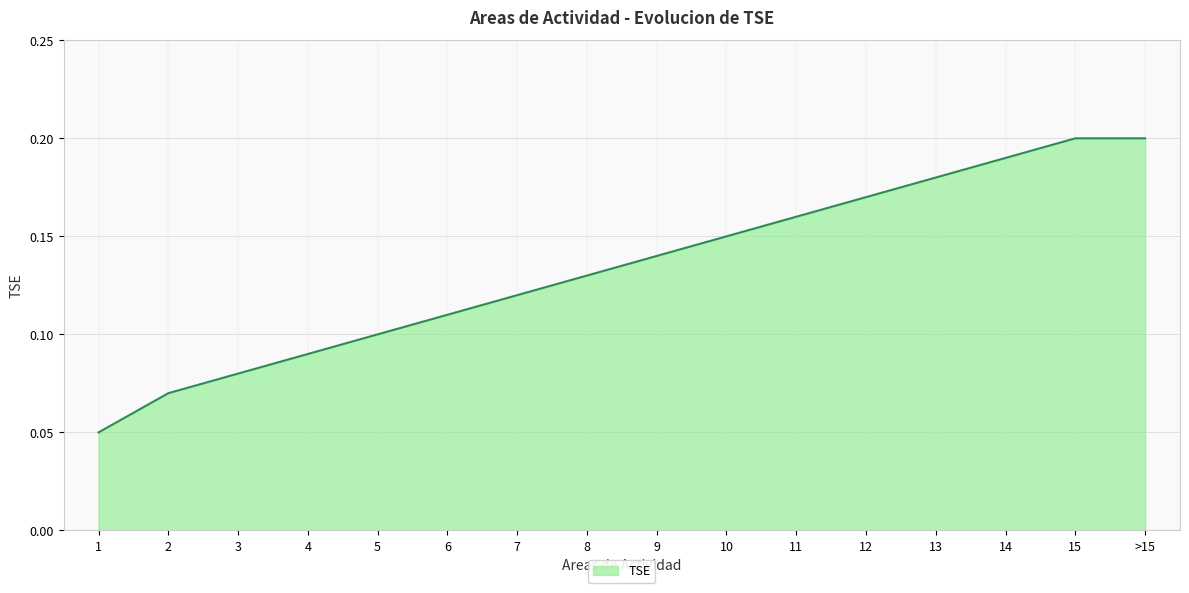

What position from the right is 10?

7